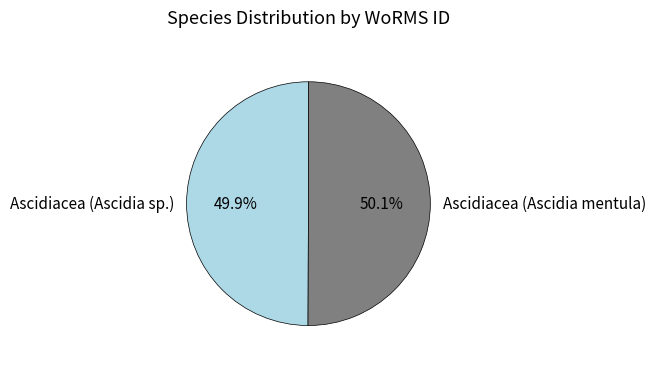

What is the ratio of the value at Ascidiacea (Ascidia mentula) to the value at Ascidiacea (Ascidia sp.)?

1.0